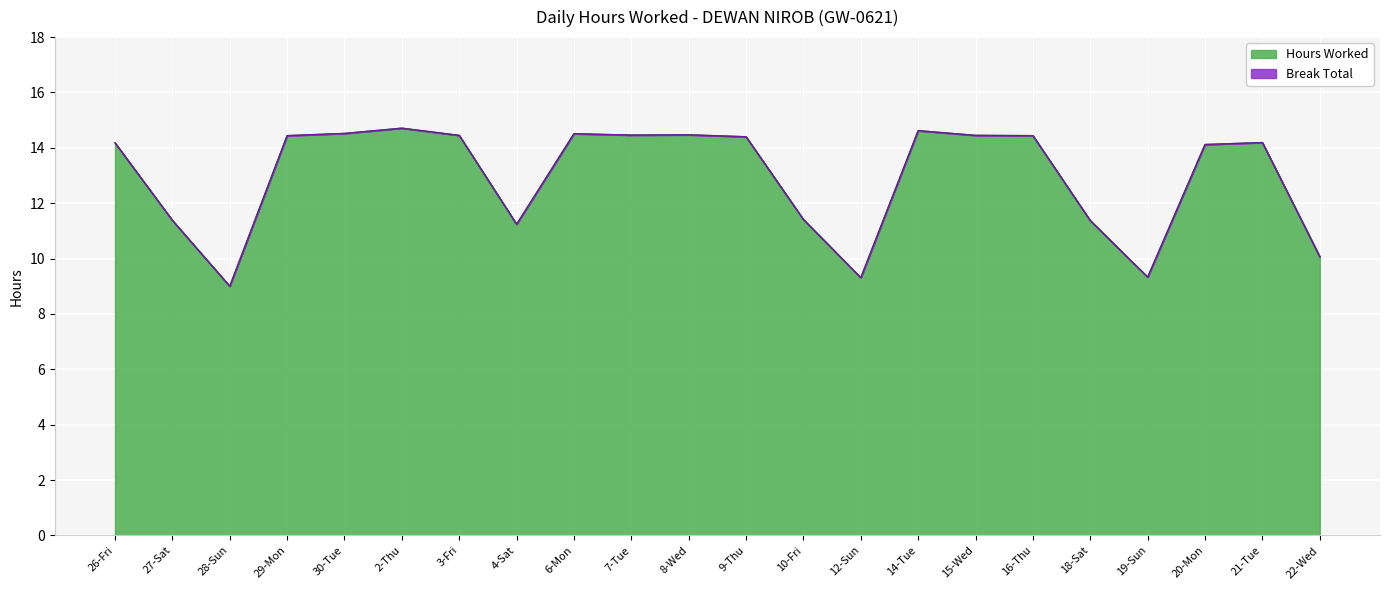

What is the difference between the values at 4-Sat and 10-Fri?

0.2